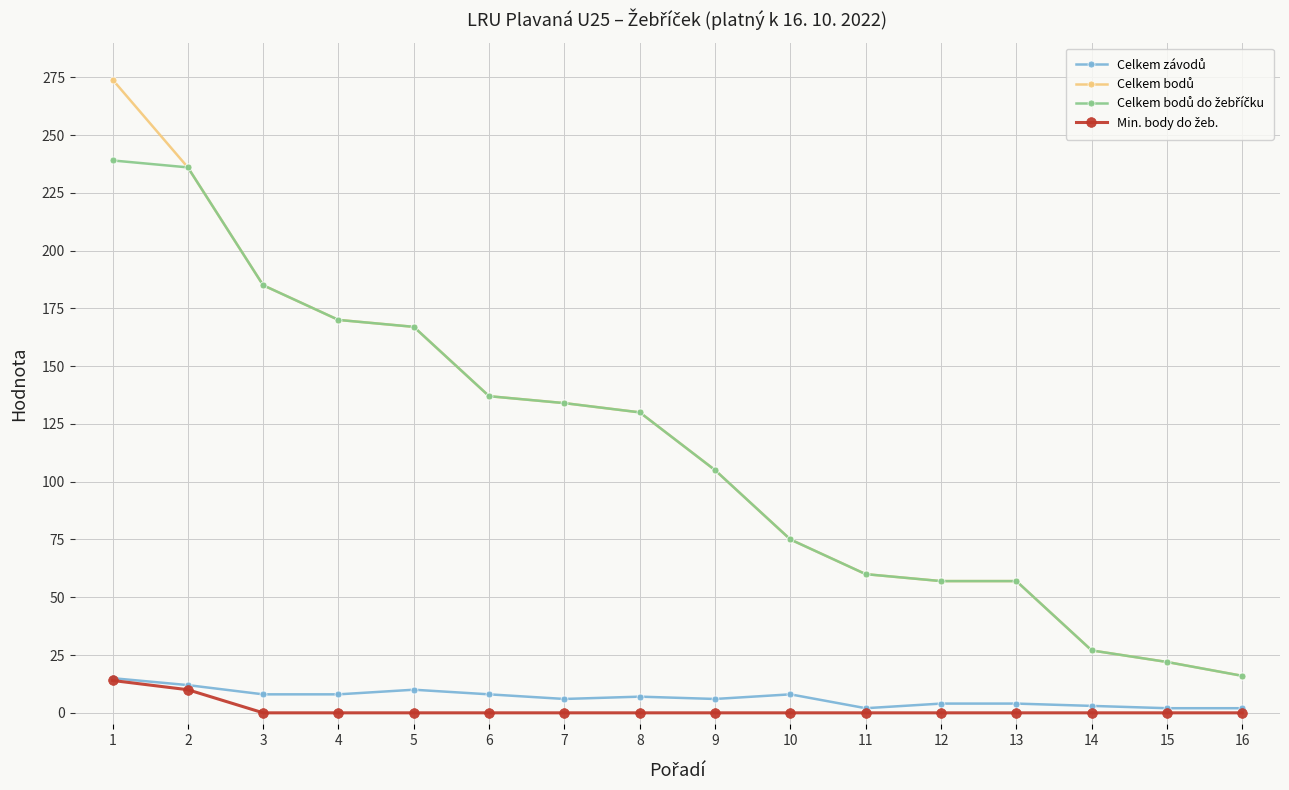

What is the maximum value shown in the chart?

274